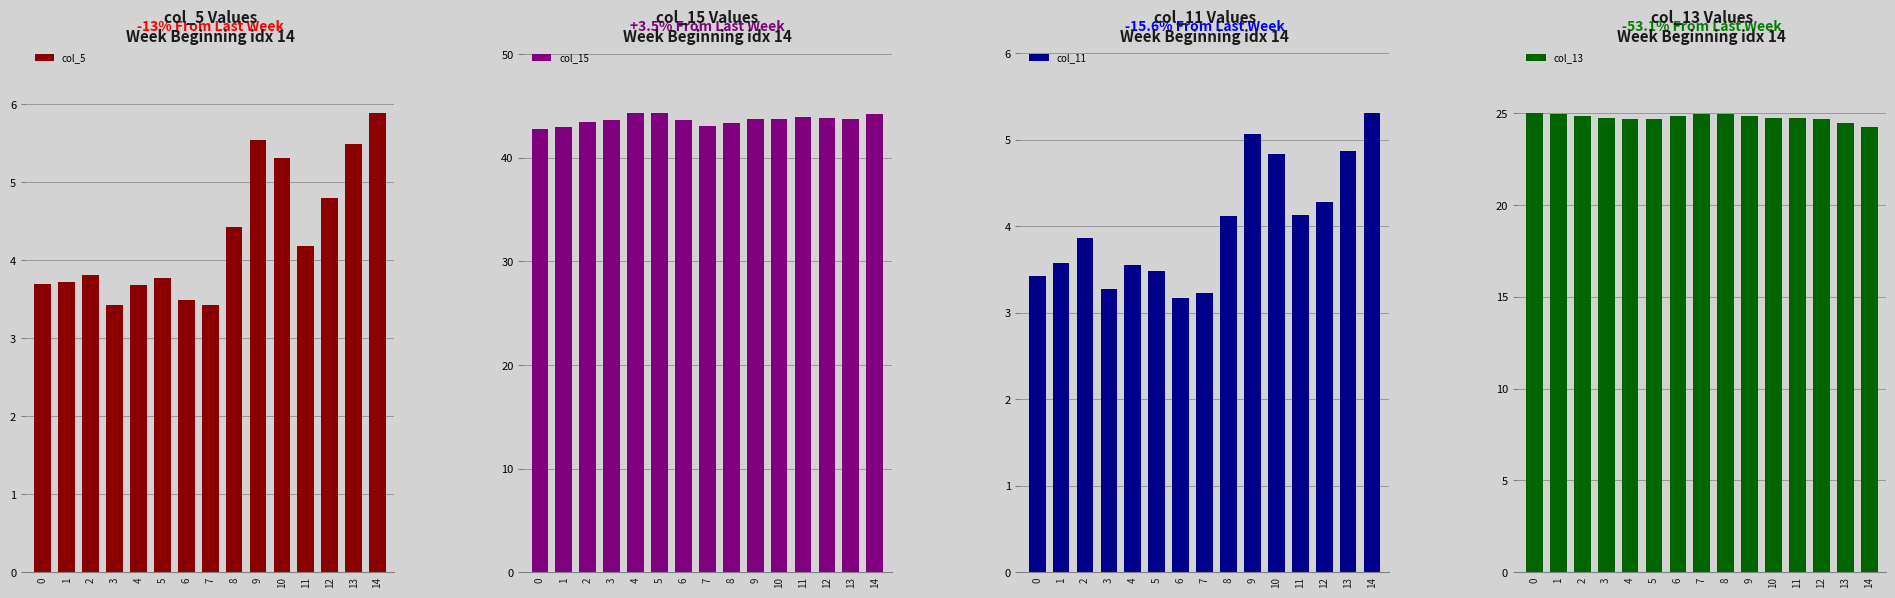

At which label does col_5 reach its peak?

14